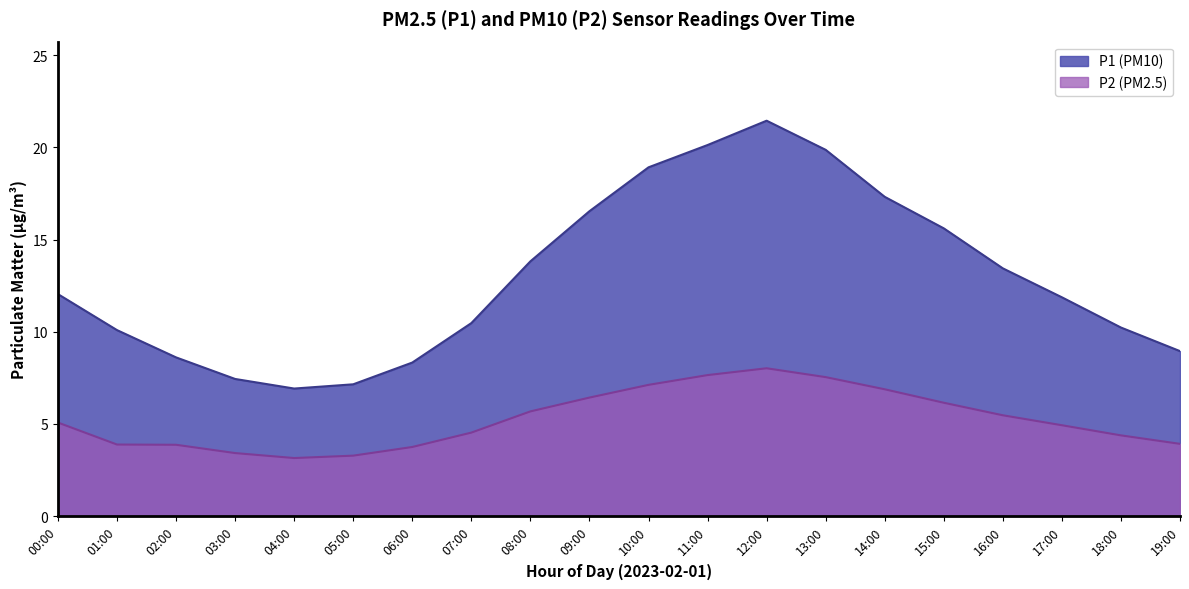

Reading left to right, list all the values displayed in this chart.

P1: 00:00=12.0	01:00=10.1	02:00=8.6	03:00=7.4	04:00=6.9	05:00=7.2	06:00=8.3	07:00=10.5	08:00=13.8	09:00=16.5	10:00=18.9	11:00=20.1	12:00=21.4	13:00=19.9	14:00=17.3	15:00=15.6	16:00=13.4	17:00=11.9	18:00=10.2	19:00=8.9
P2: 00:00=5.1	01:00=3.9	02:00=3.9	03:00=3.4	04:00=3.1	05:00=3.3	06:00=3.8	07:00=4.5	08:00=5.7	09:00=6.4	10:00=7.1	11:00=7.7	12:00=8.0	13:00=7.5	14:00=6.9	15:00=6.2	16:00=5.5	17:00=4.9	18:00=4.4	19:00=3.9